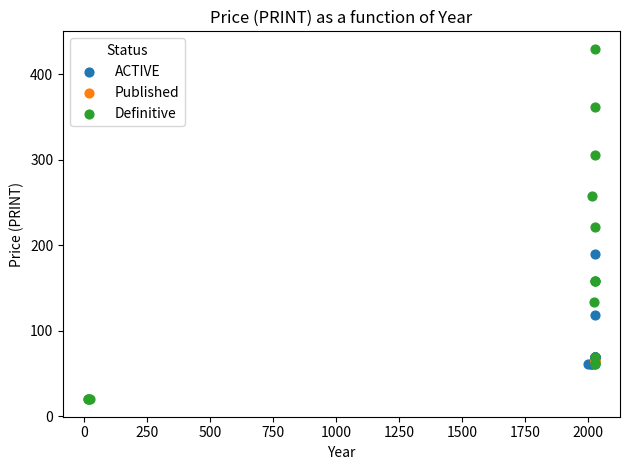

Which series reaches the maximum Y coordinate?

Definitive